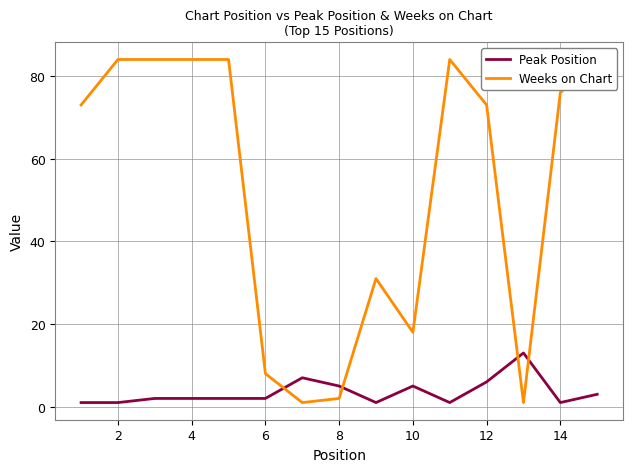

The value of Peak Position at 10 is 5. True or false?

True